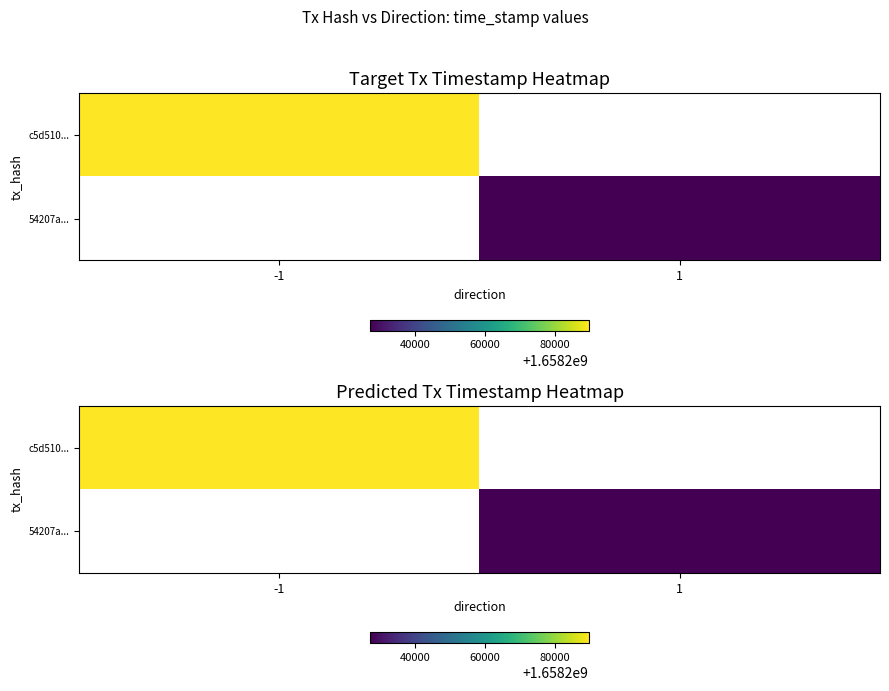

What is the greatest value displayed?

1658289704.0